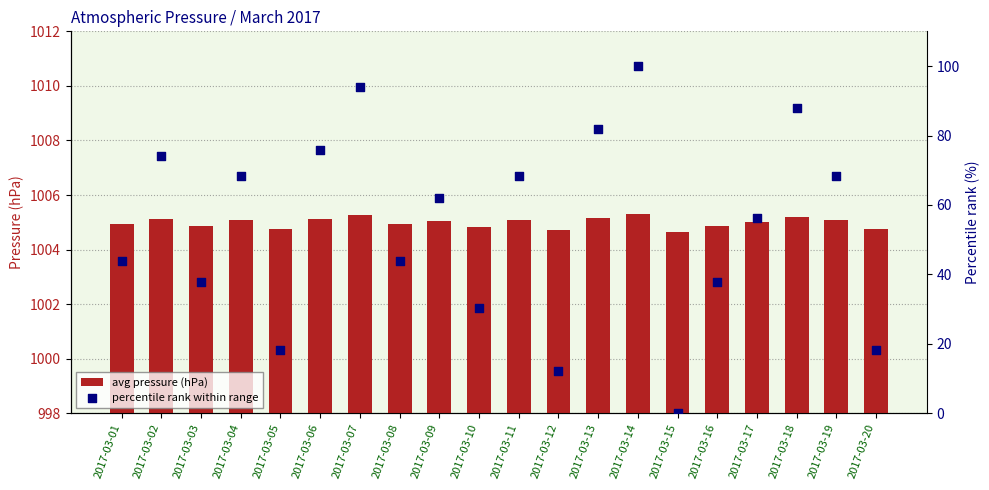

Which series reaches the minimum Y coordinate?

percentile rank within range